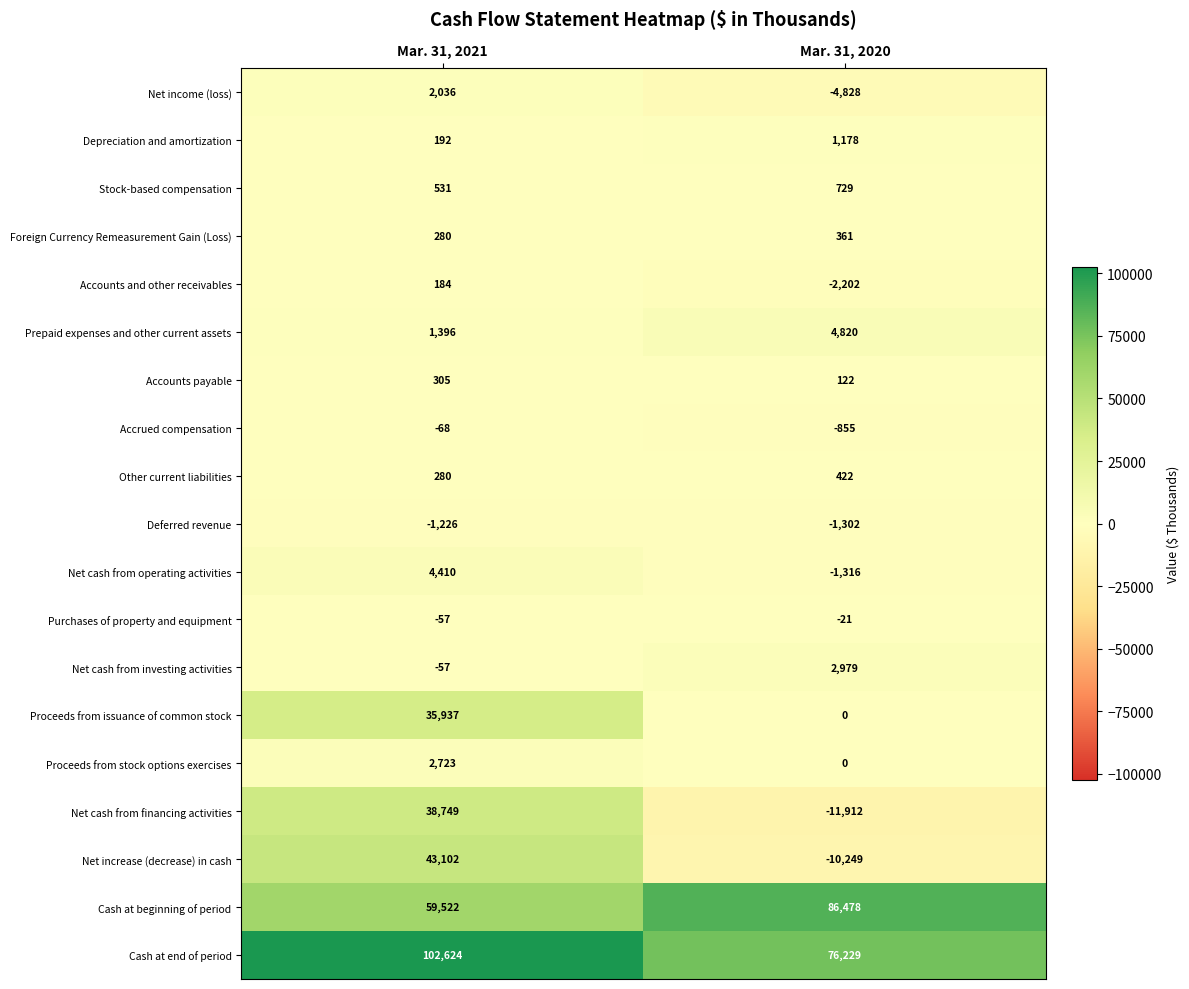

The value of Purchases of property and equipment at Mar. 31, 2021 is -57. True or false?

True